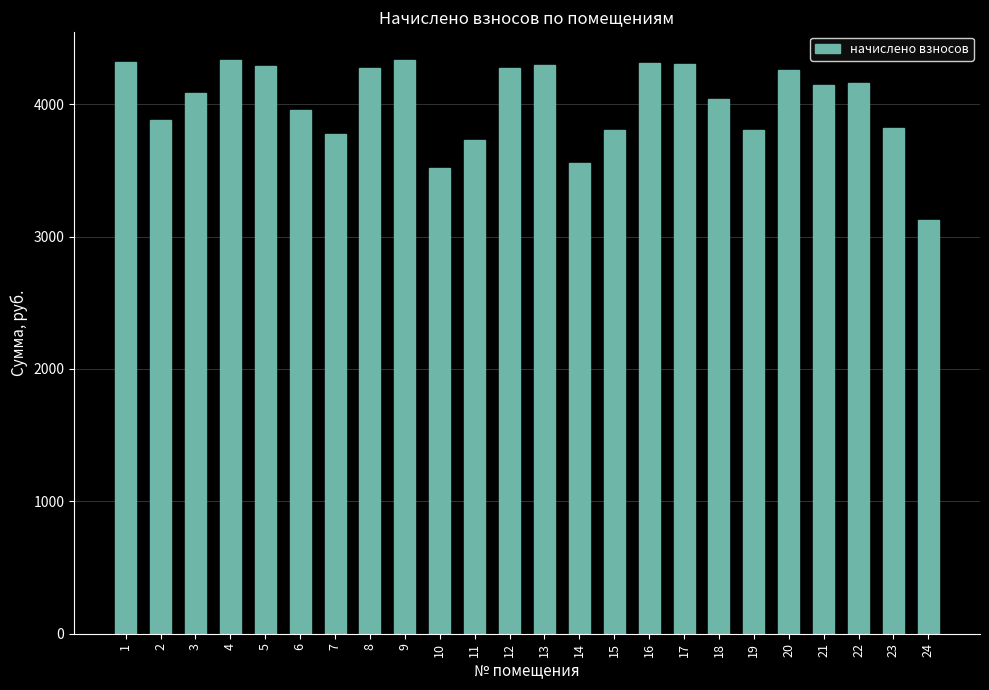

Which label corresponds to the smallest value in the chart?

24